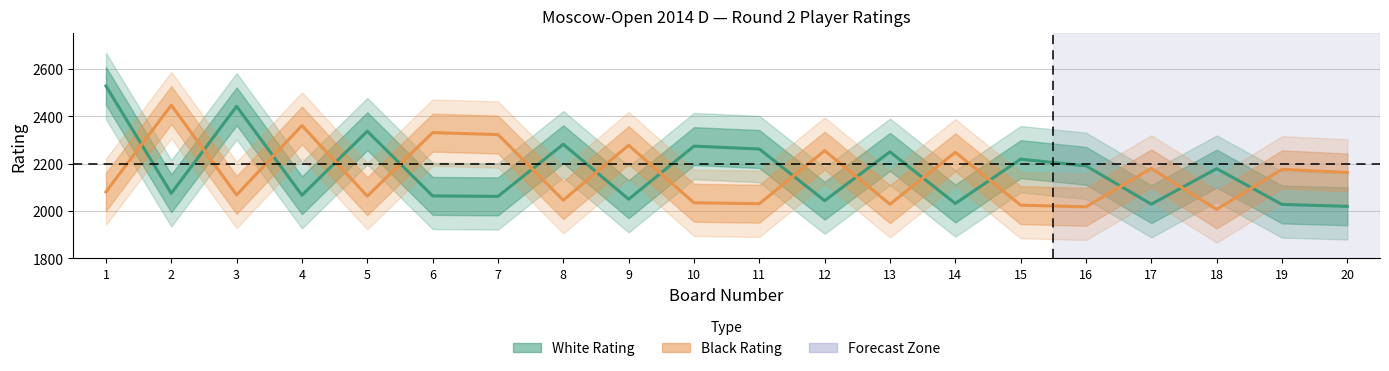

Between 8 and 10, which series saw the biggest shift?

Black Rating